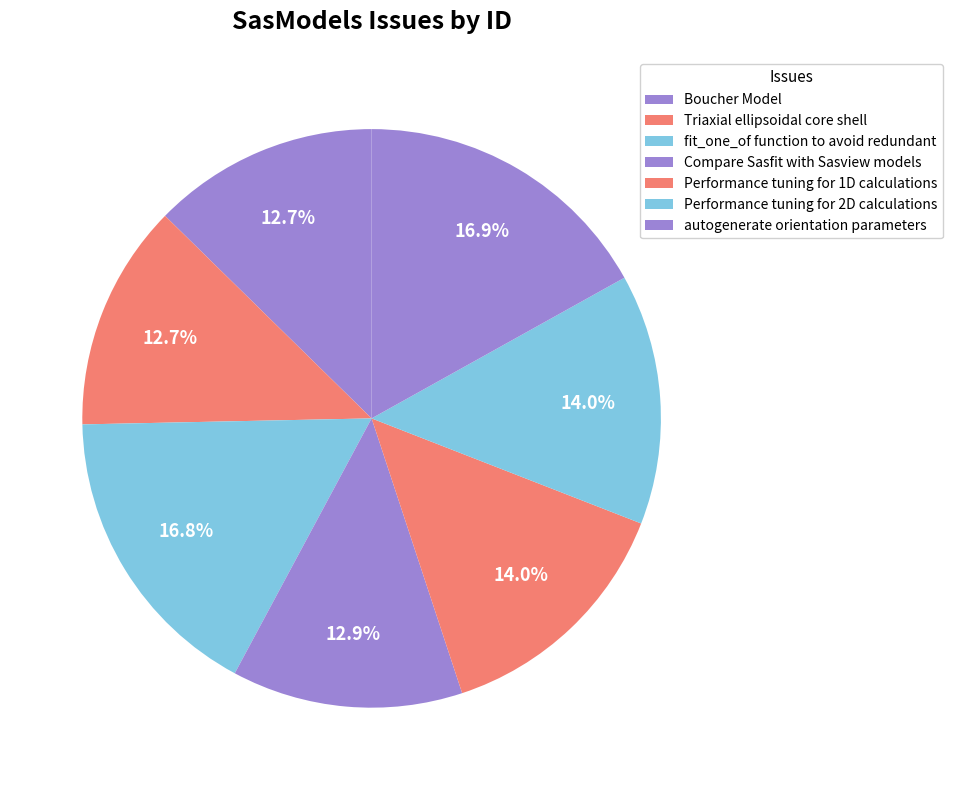

To the nearest percent, what percentage of the pie is fit_one_of function to avoid redundant?

17%